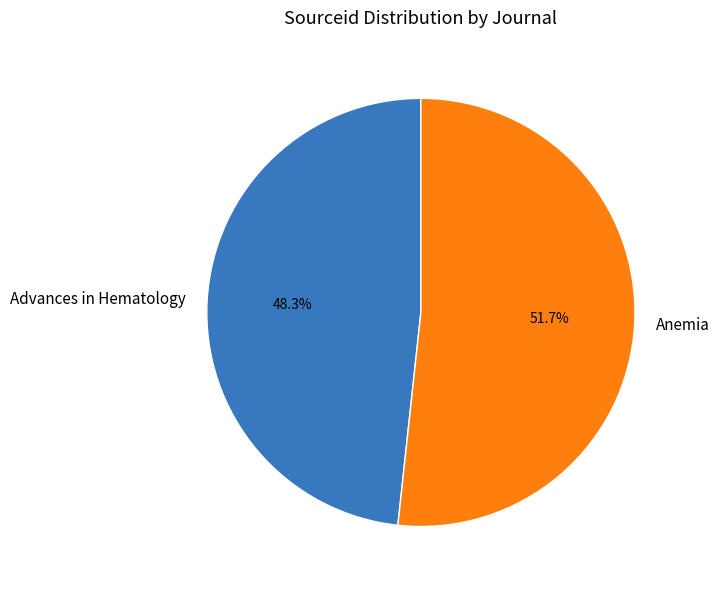

To the nearest percent, what is the combined percentage of Anemia and Advances in Hematology?

100%